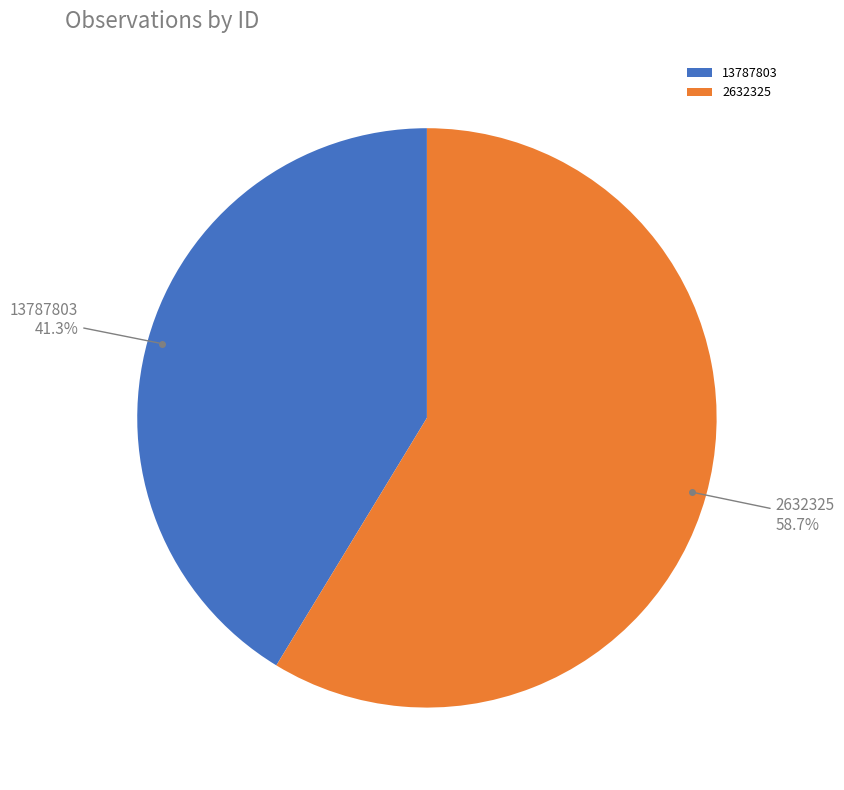

Is it true that 13787803 is 50% of the pie?

False